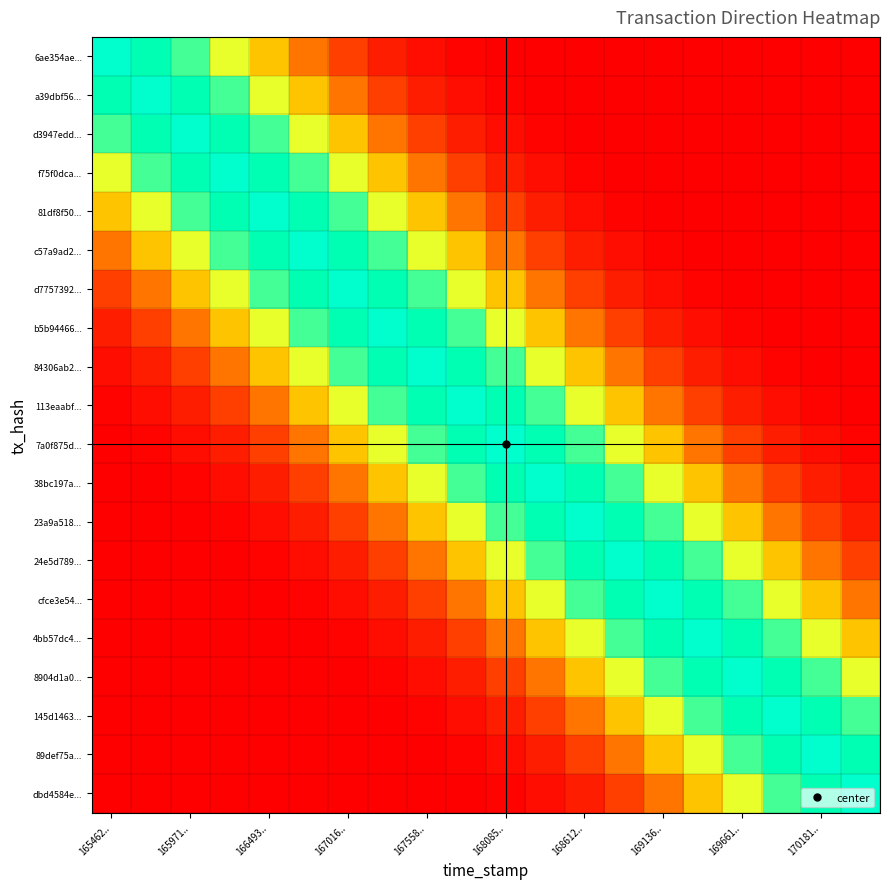

List the series in order of their peak value, lowest first.

6ae354ae..., a39dbf56..., d3947edd..., f75f0dca..., 81df8f50..., c57a9ad2..., d7757392..., b5b94466..., 84306ab2..., 113eaabf..., 7a0f875d..., 38bc197a..., 23a9a518..., 24e5d789..., cfce3e54..., 4bb57dc4..., 8904d1a0..., 145d1463..., 89def75a..., dbd4584e...